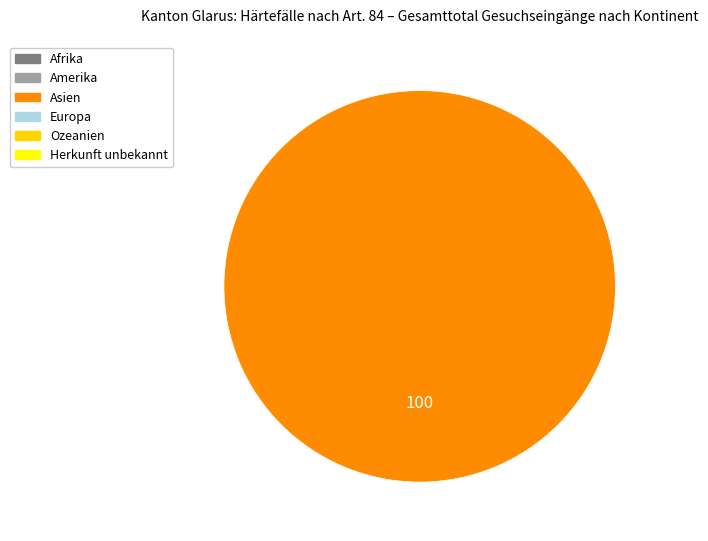

Rank the categories by value from highest to lowest.

Asien, Afrika, Amerika, Europa, Ozeanien, Herkunft unbekannt